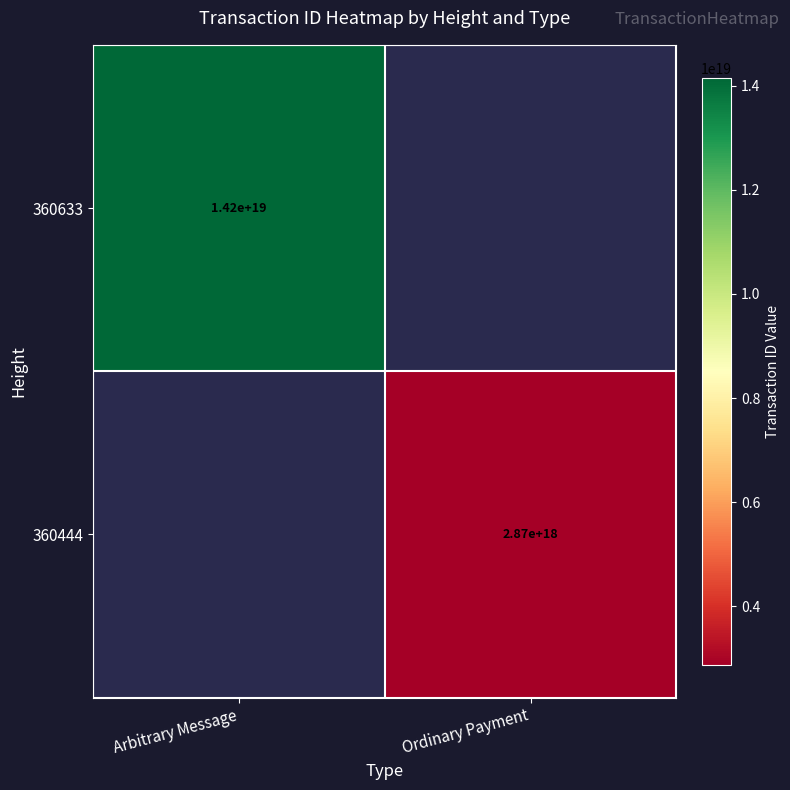

Is it true that 360444 equals 2870000000000000000 at Ordinary Payment?

True